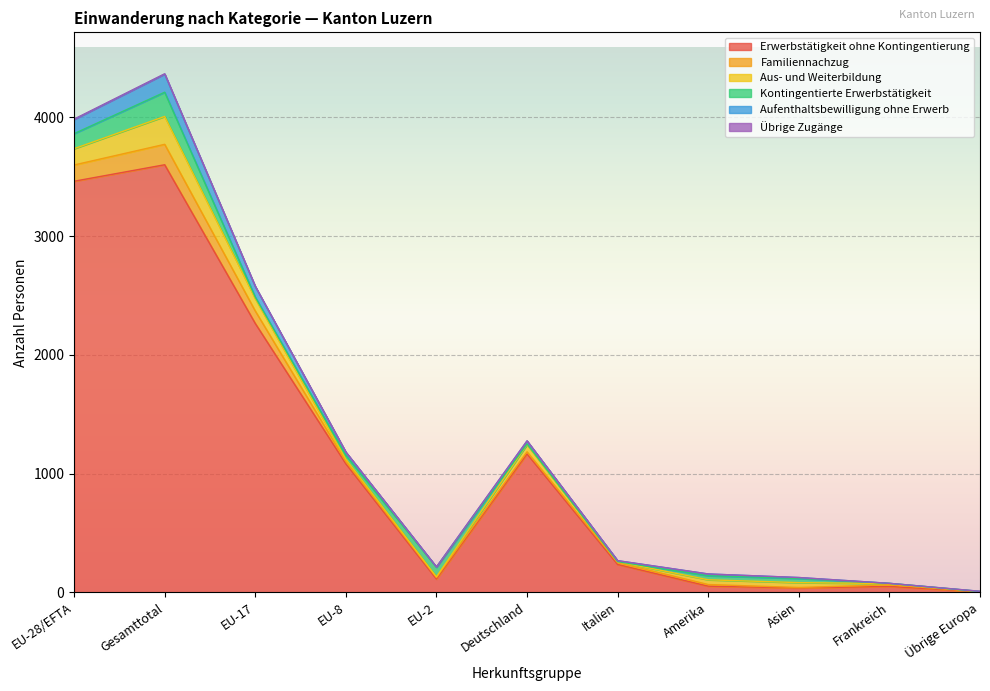

Reading left to right, transcribe all the data shown in this chart.

Erwerbstätigkeit ohne Kontingentierung: 3462	3601	2264	1082	111	1165	234	51	36	49	3
Familiennachzug: 137	172	105	19	13	18	15	14	4	14	1
Aus- und Weiterbildung: 137	235	104	20	6	61	8	40	41	10	2
Kontingentierte Erwerbstätigkeit: 127	204	13	32	81	5	1	34	35	2	0
Aufenthaltsbewilligung ohne Erwerb: 120	153	90	27	2	26	8	15	8	0	2
Übrige Zugänge: 2	2	1	1	0	0	0	0	0	0	0